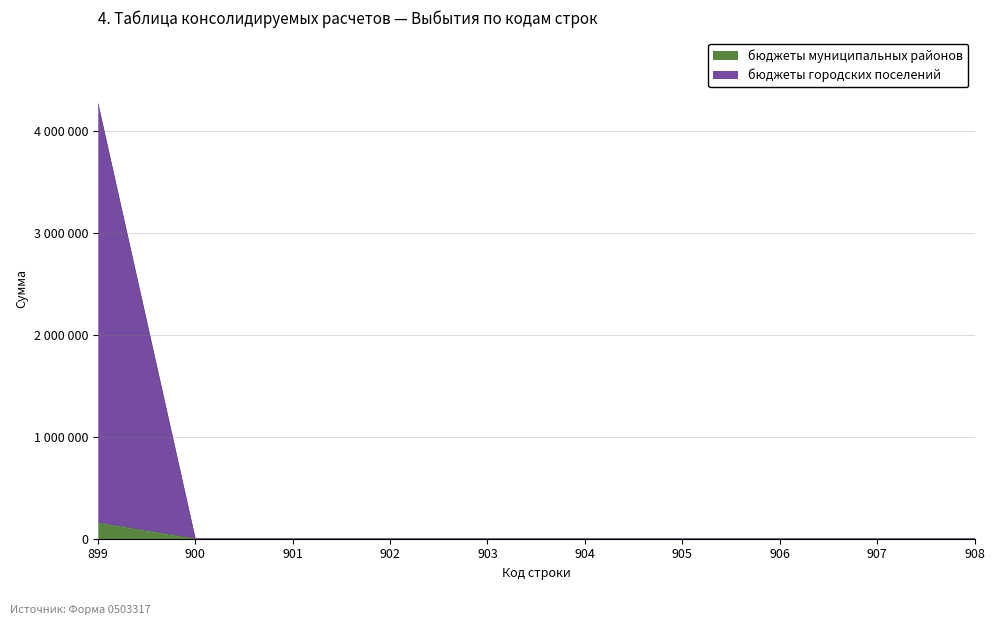

The бюджеты муниципальных районов series shows 0 at 903. True or false?

True